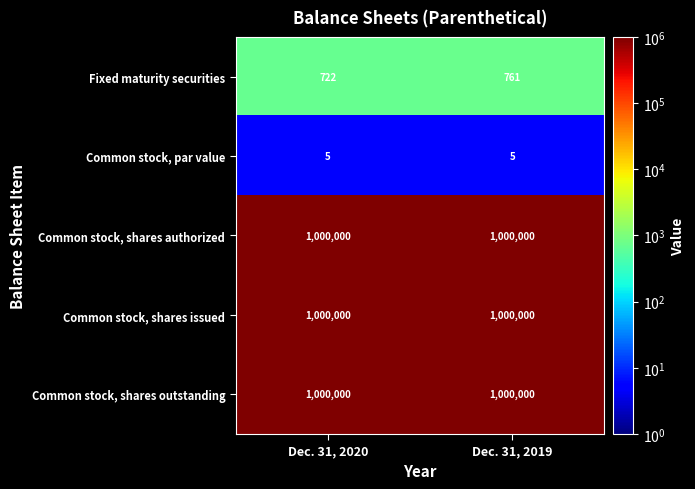

Is it true that Common stock, shares outstanding equals 1000000 at Dec. 31, 2019?

True